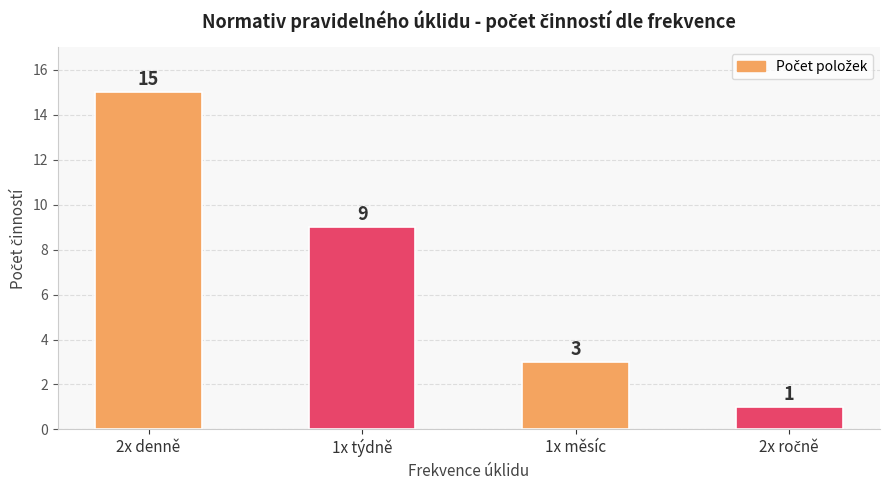

At which label does the data first exceed 9?

2x denně